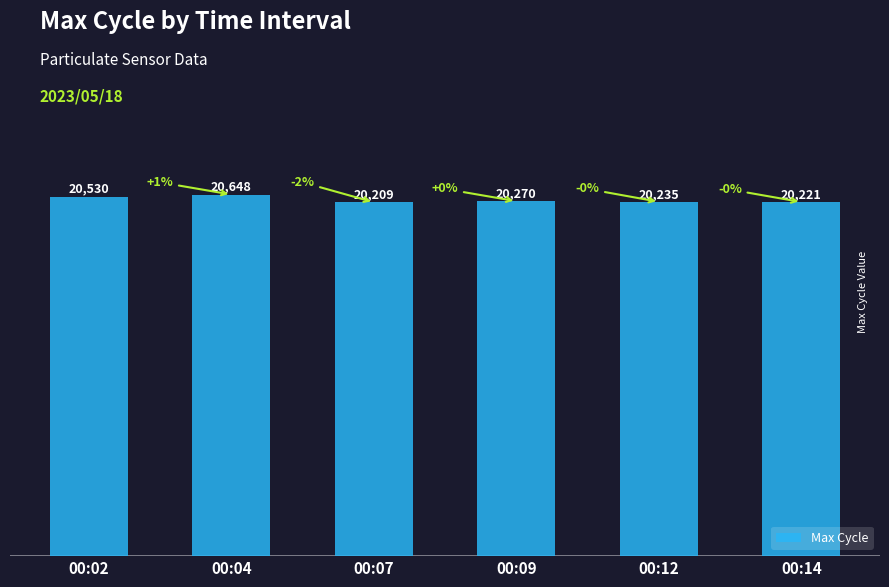

List the labels in order of value, smallest first.

00:07, 00:14, 00:12, 00:09, 00:02, 00:04